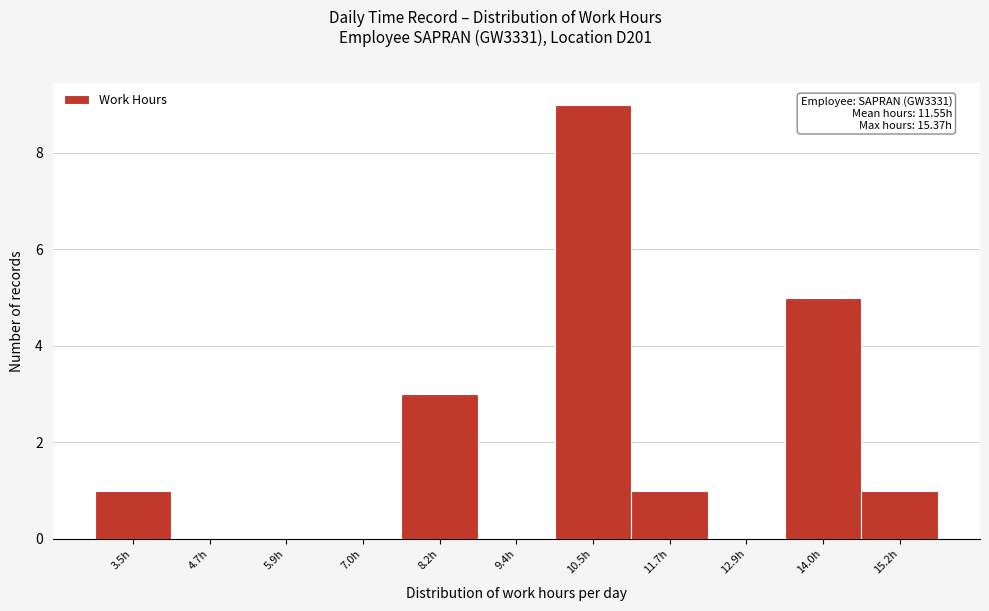

Reading right to left, extract all data points from this chart.

15.2h=1	14.0h=5	12.9h=0	11.7h=1	10.5h=9	9.4h=0	8.2h=3	7.0h=0	5.9h=0	4.7h=0	3.5h=1